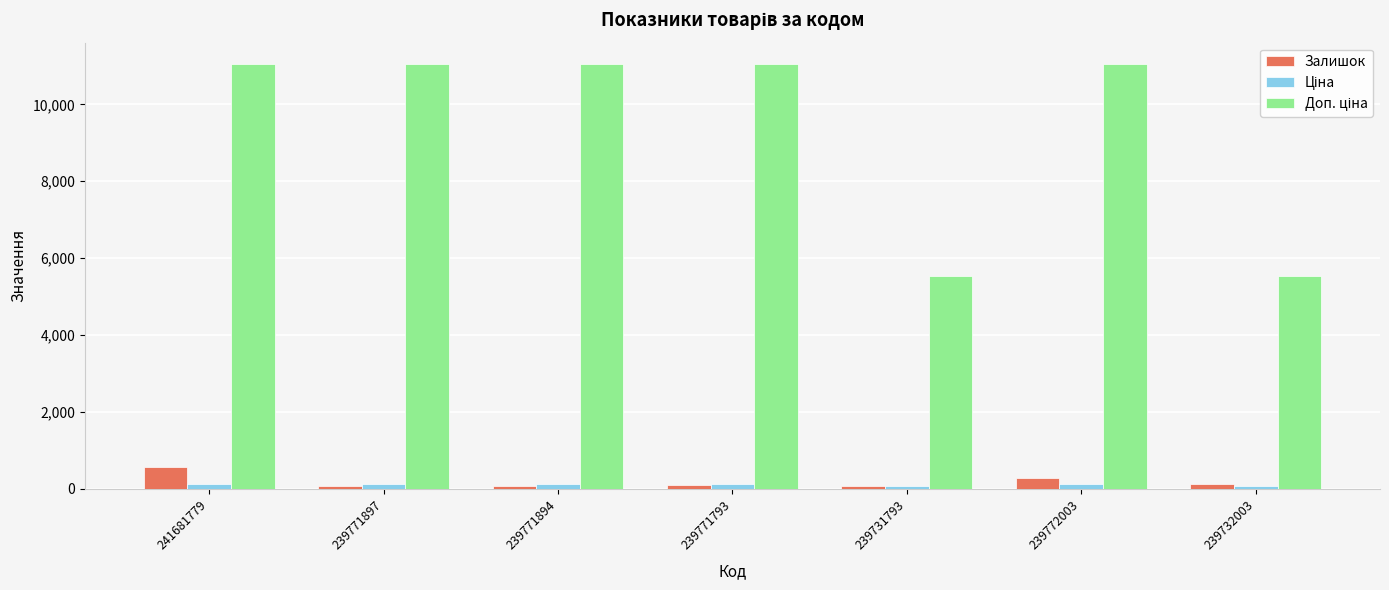

Which category has the highest value in the Залишок series?

241681779